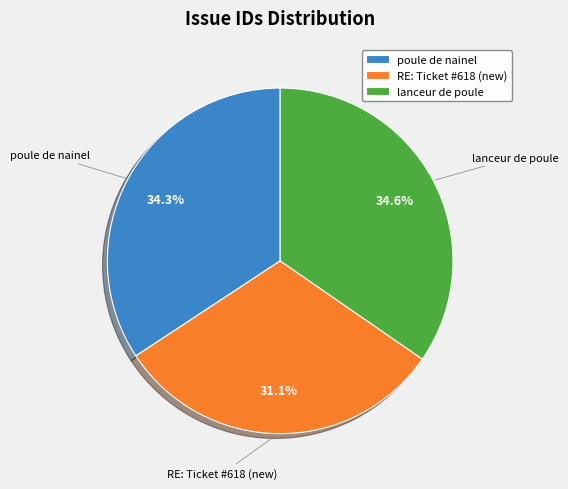

How many slices are in this pie chart?

3